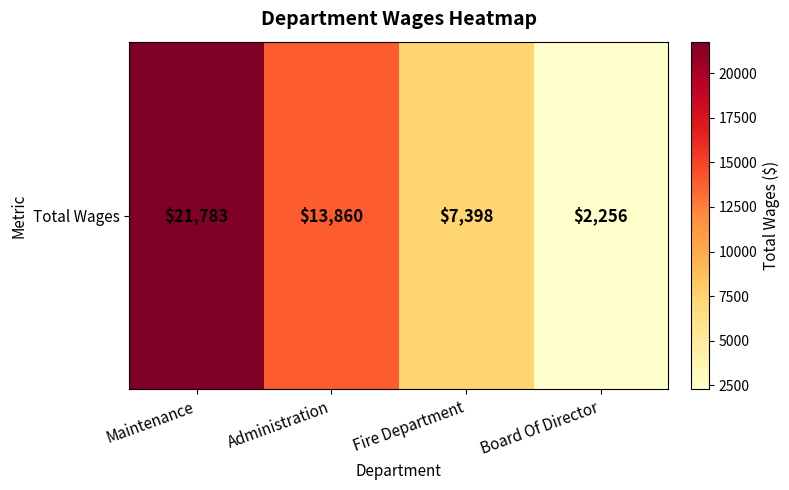

The value at Fire Department is 12794. True or false?

False